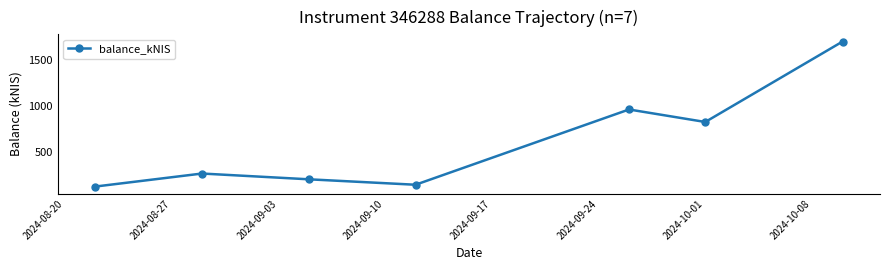

True or false: the data has more than 2 interior local peaks.

False